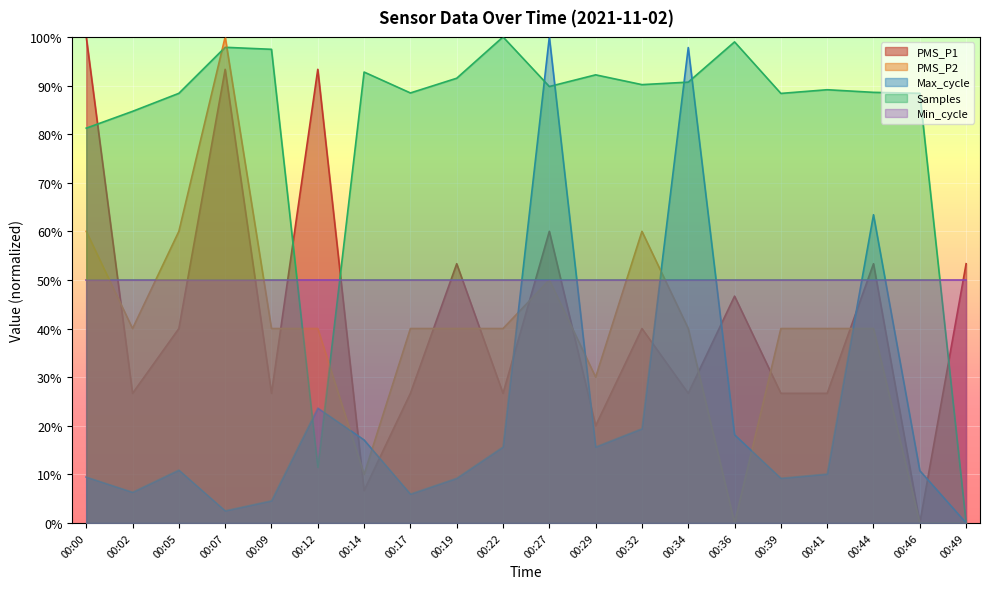

True or false: Max_cycle has more than 2 points higher than both neighbors.

True